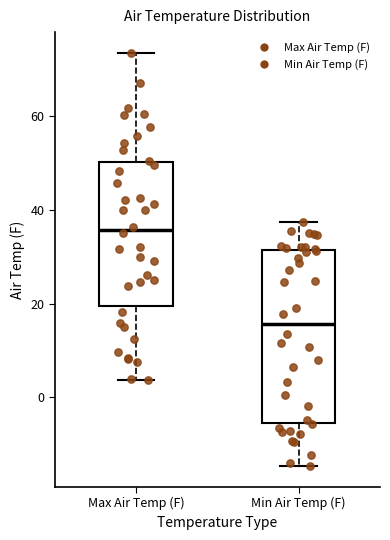

Reading left to right, transcribe this box plot: for each box, give where its median line is, the range the box spans, and where its two whiskers end, as read against the y-axis. The values are not printed on the chart, so give them approximately, as read against the axis.

Max Air Temp (F): median 36, box 20 to 50, whiskers 4 to 74
Min Air Temp (F): median 16, box -6 to 32, whiskers -14 to 38